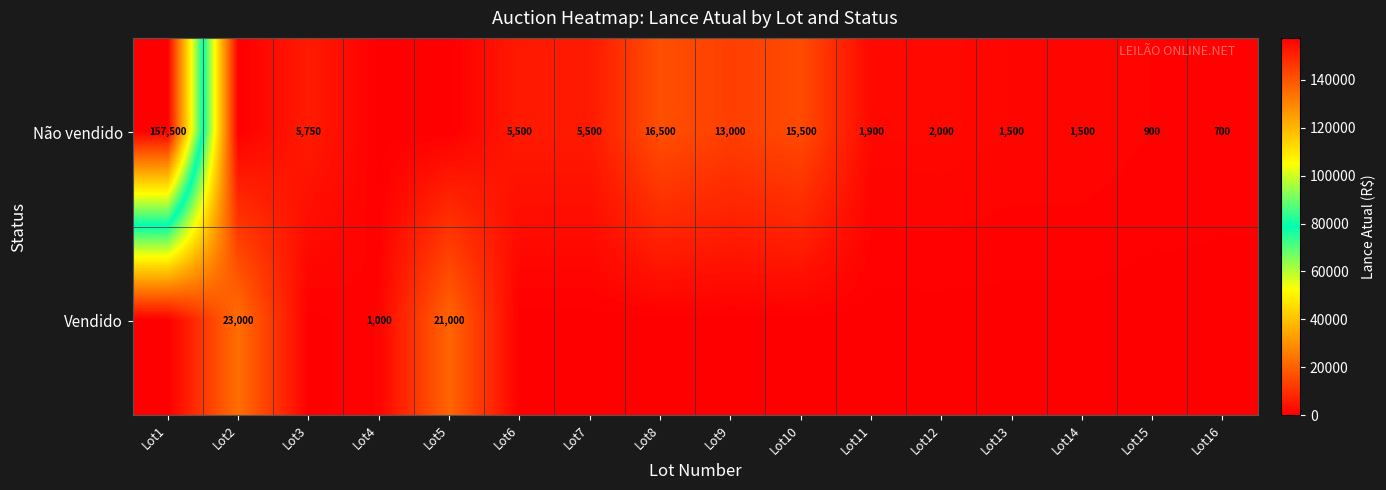

The value of Não vendido at Lot9 is 19773. True or false?

False